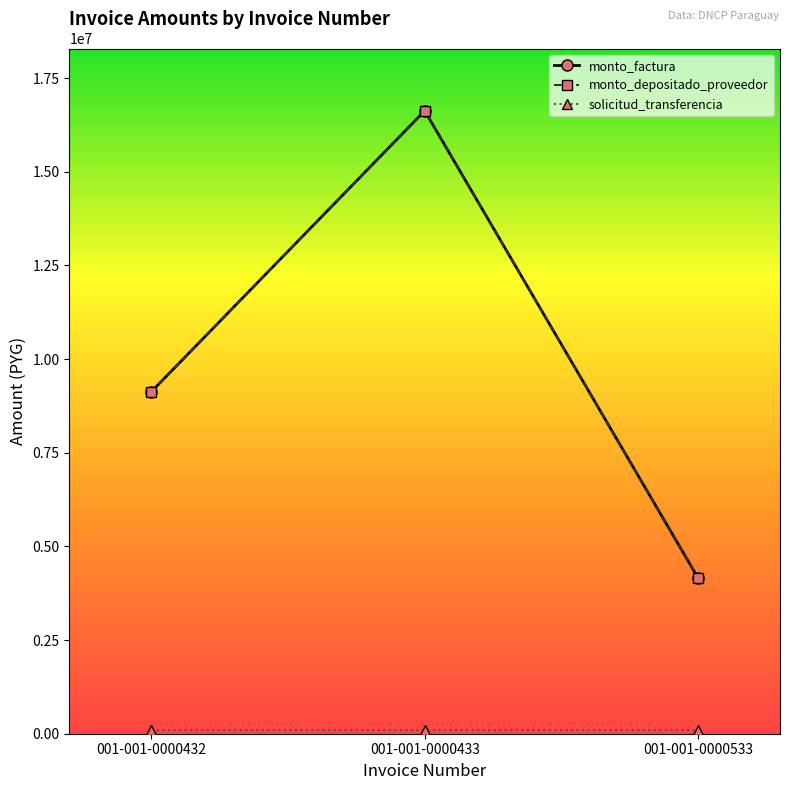

What is the maximum value shown in the chart?

16625000